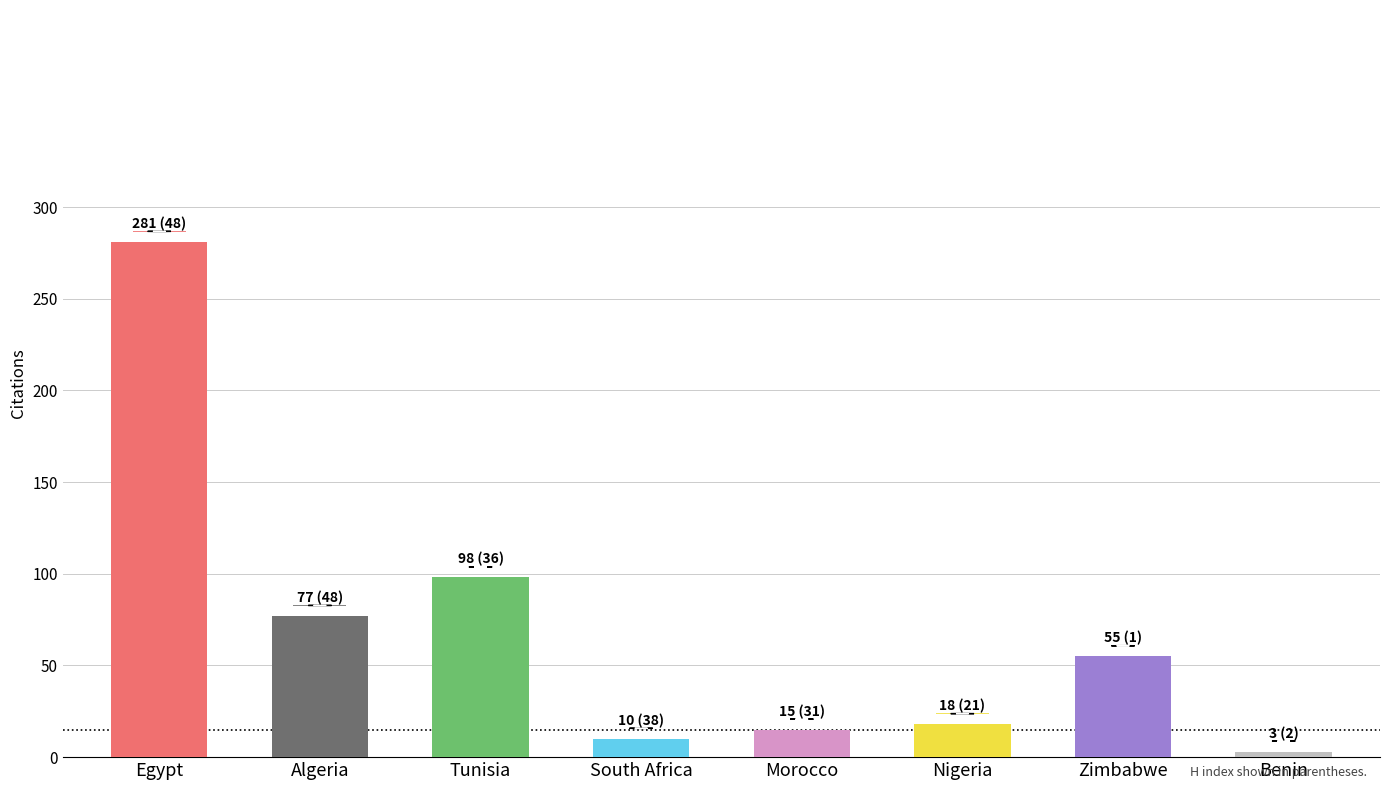

How many values are below 55?

4